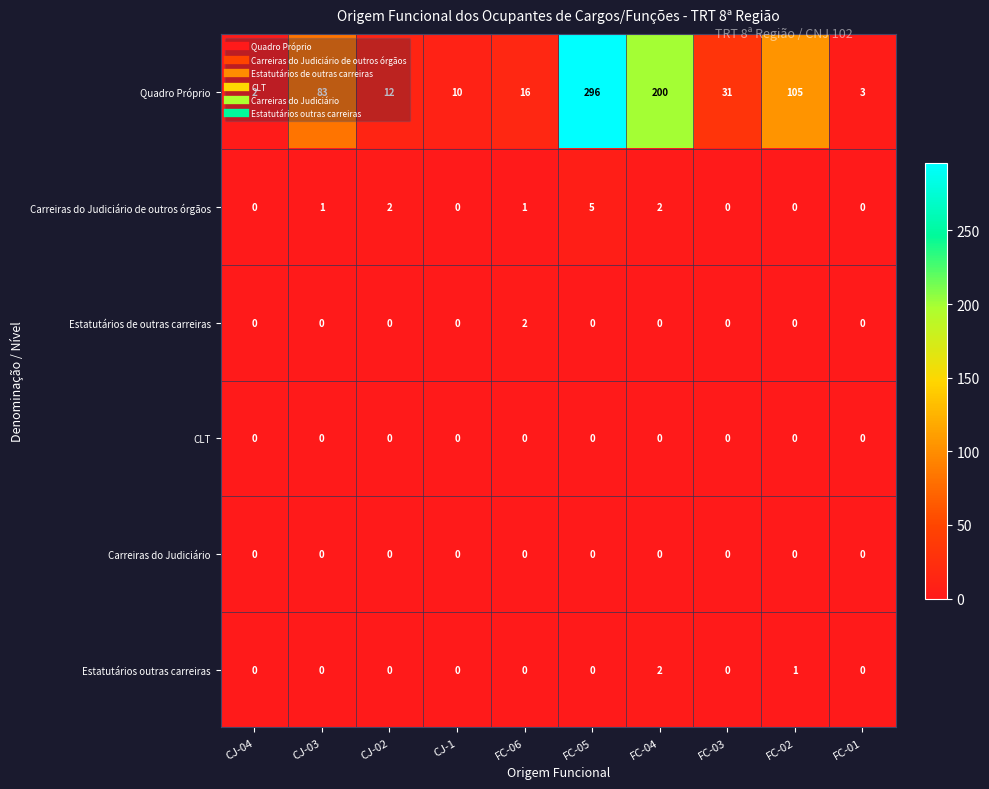

What is the difference between the highest and lowest values at FC-01?

3